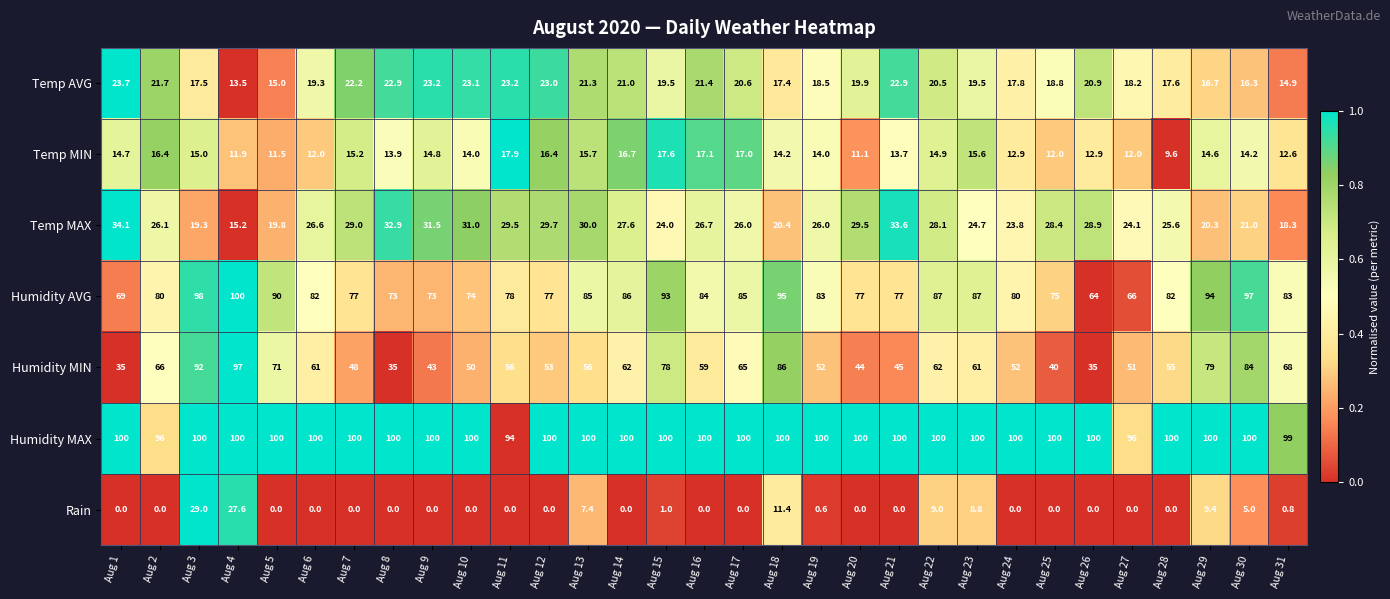

At how many categories does at least one series exceed 0?

31